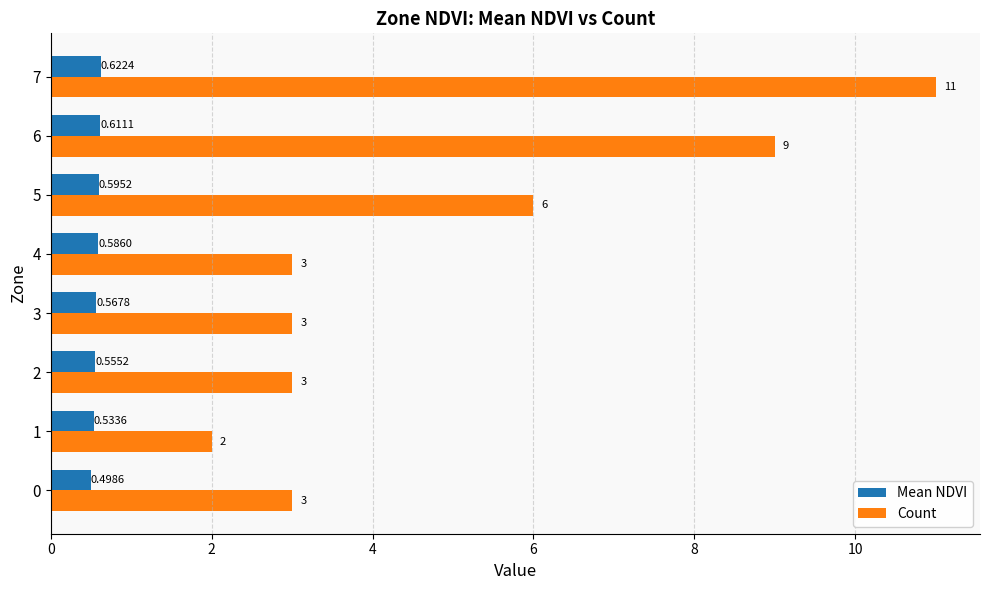

Count the Mean NDVI values in the range 0 to 1.

8